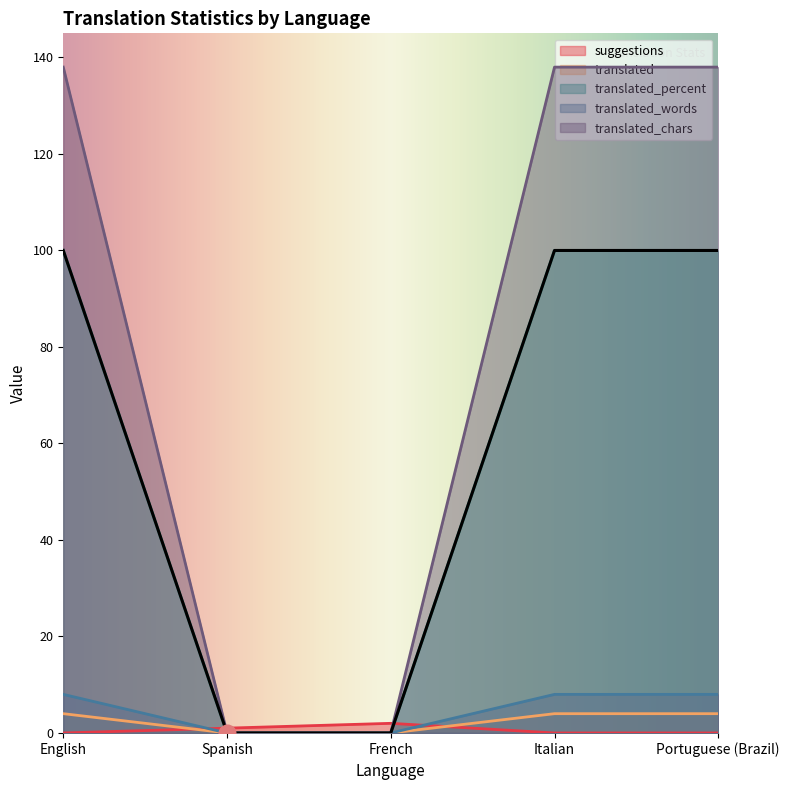

What is the sum of all translated_words values?

24